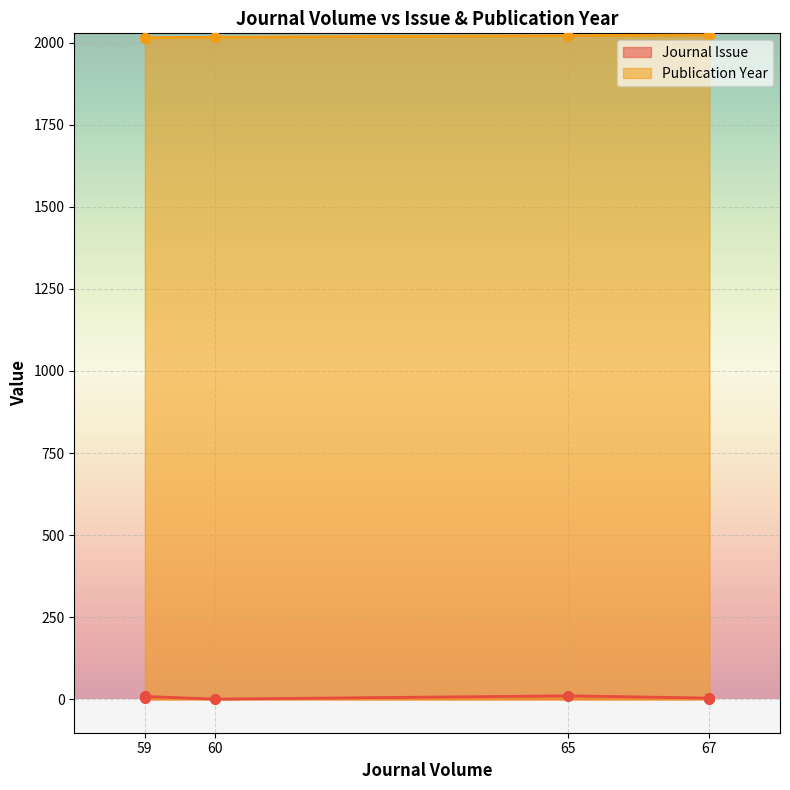

What is the greatest value displayed?

2023